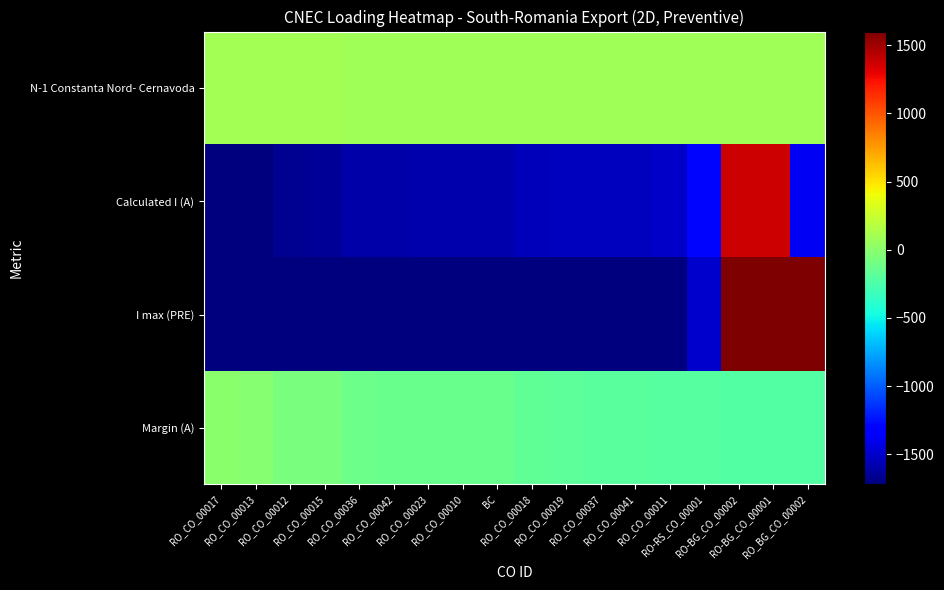

What is the minimum value shown in the chart?

-1722